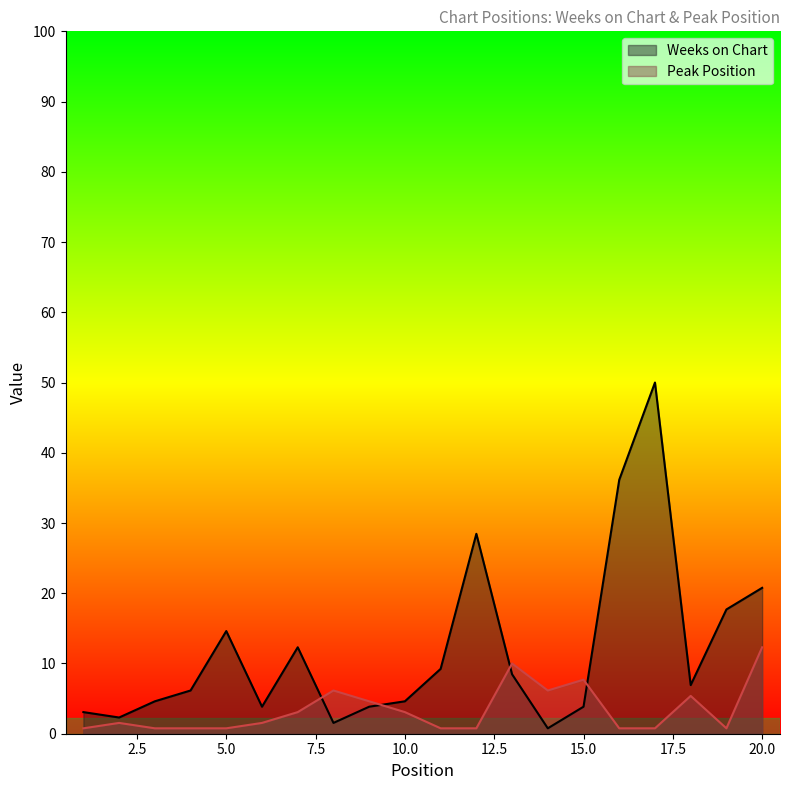

List the labels in order of Peak Position value, smallest first.

1, 3, 4, 5, 11, 12, 16, 17, 19, 2, 6, 7, 10, 9, 18, 8, 14, 15, 13, 20